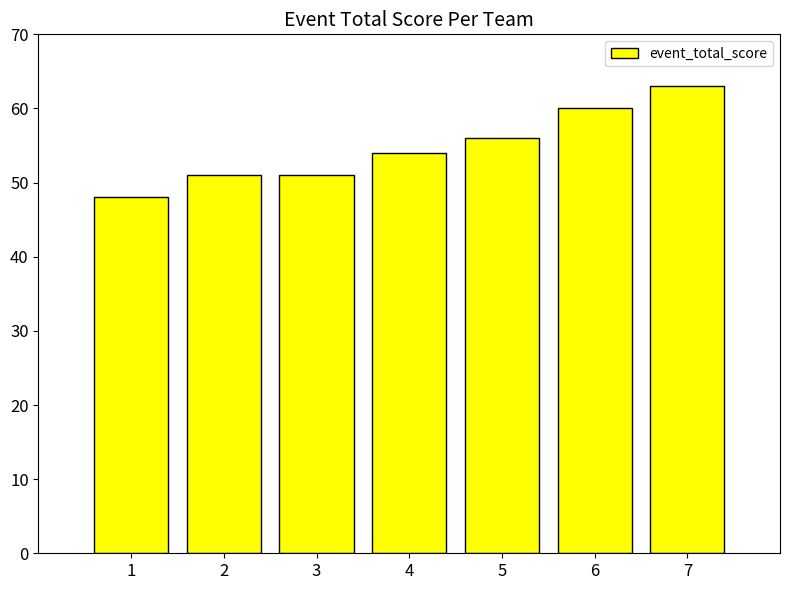

What is the sum of the values at 1 and 7?

111